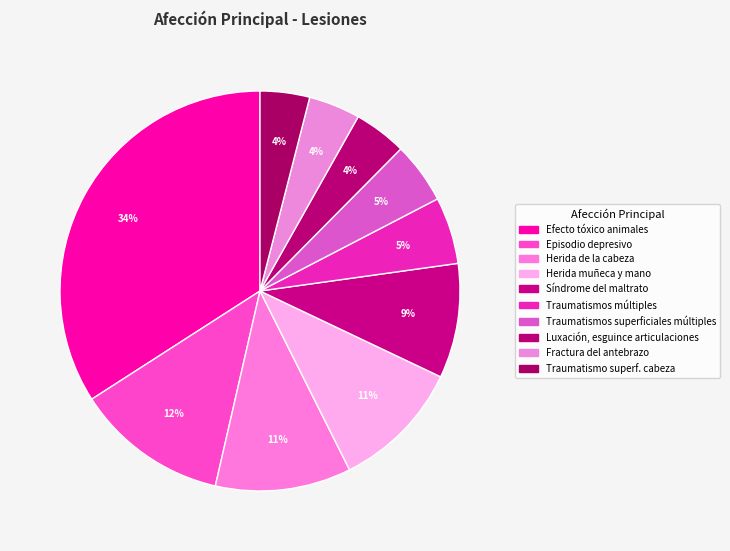

How many segments does this pie chart have?

10